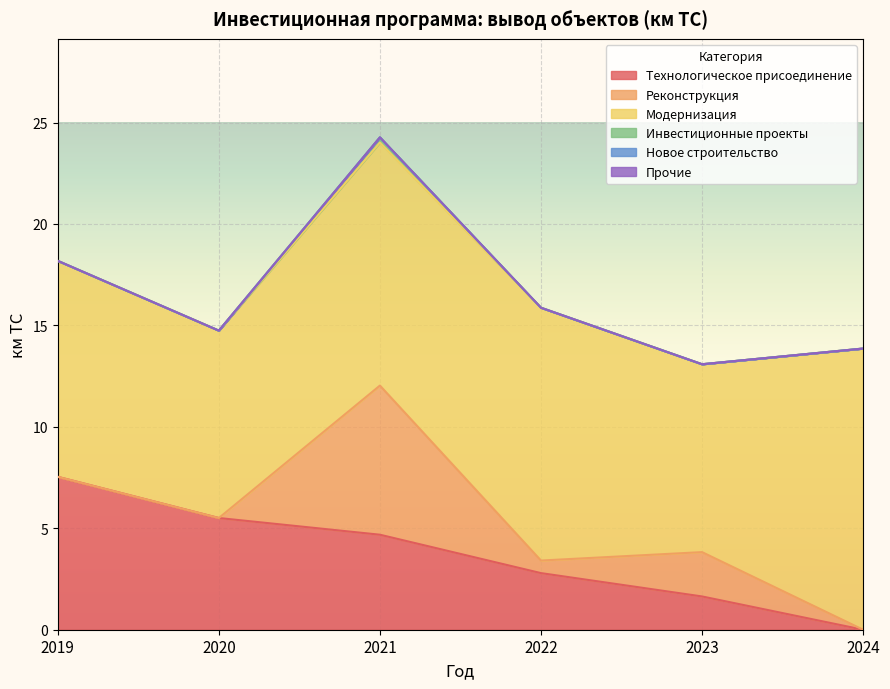

What is the greatest value displayed?

13.9